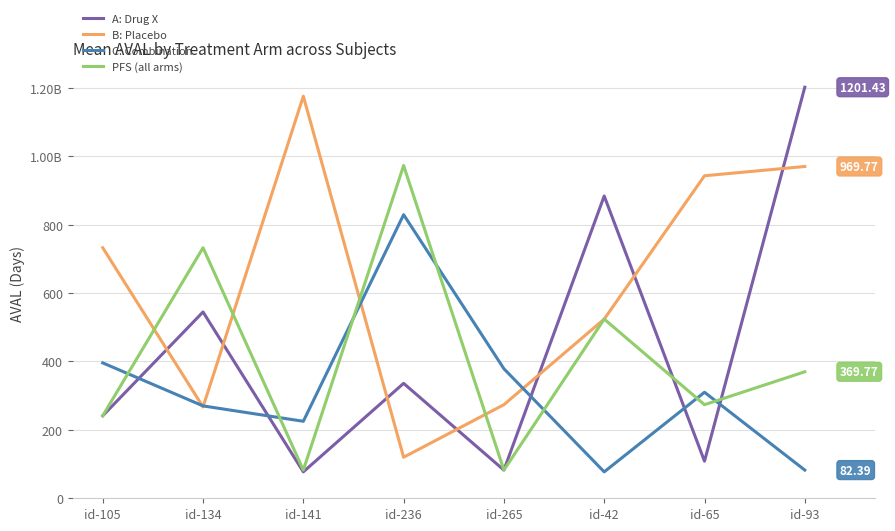

At id-141, list the series in order from largest to smallest.

B: Placebo, C: Combination, PFS (all arms), A: Drug X